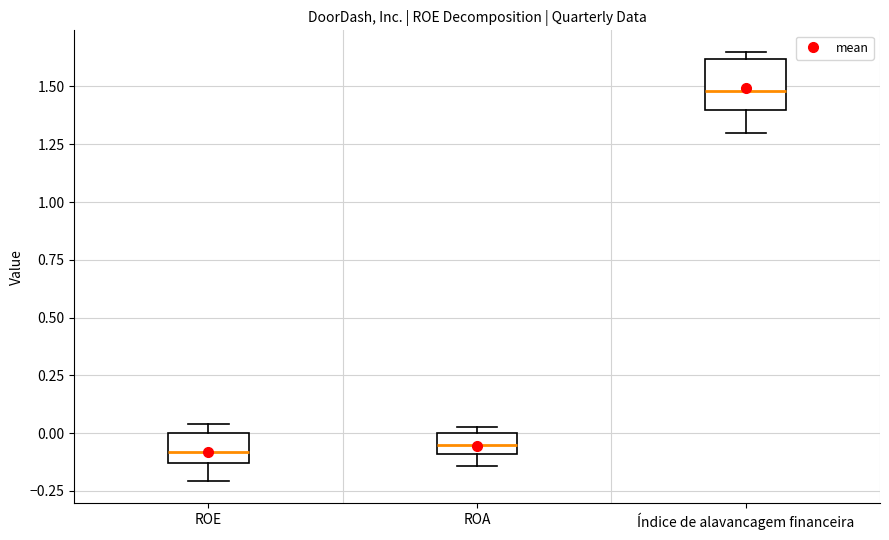

Comparing the boxes themselves (not the whiskers), which one is the tallest?

Índice de alavancagem financeira